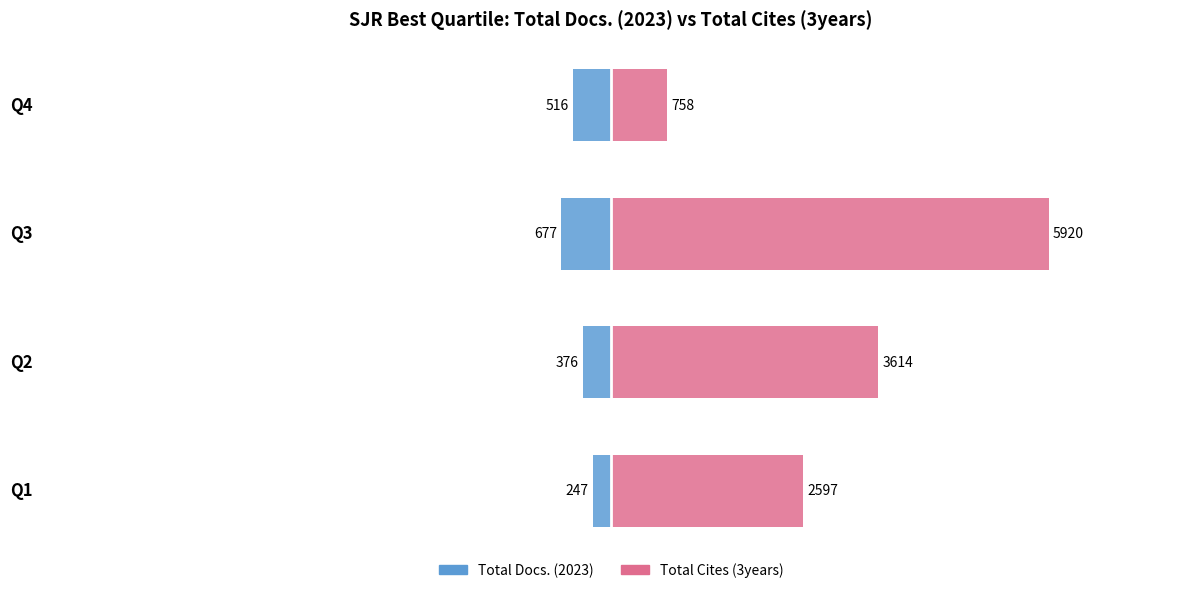

At how many categories does at least one series exceed 3038?

2